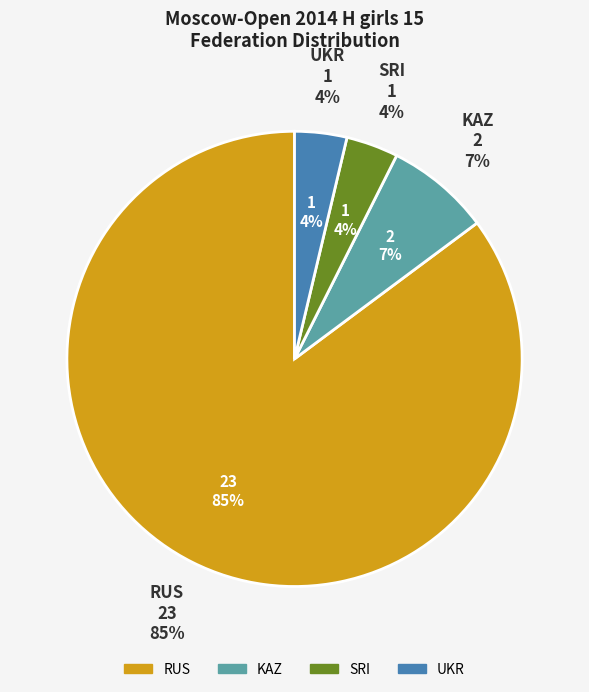

Approximately how many times larger is the value at RUS compared to KAZ?

11.5